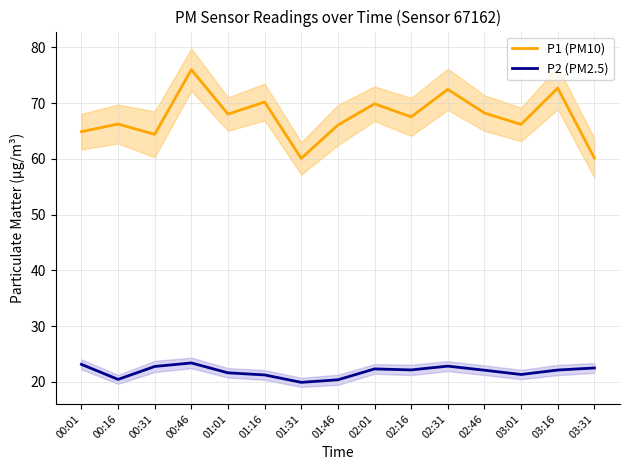

Which series has the largest total across all categories?

P1 (PM10)